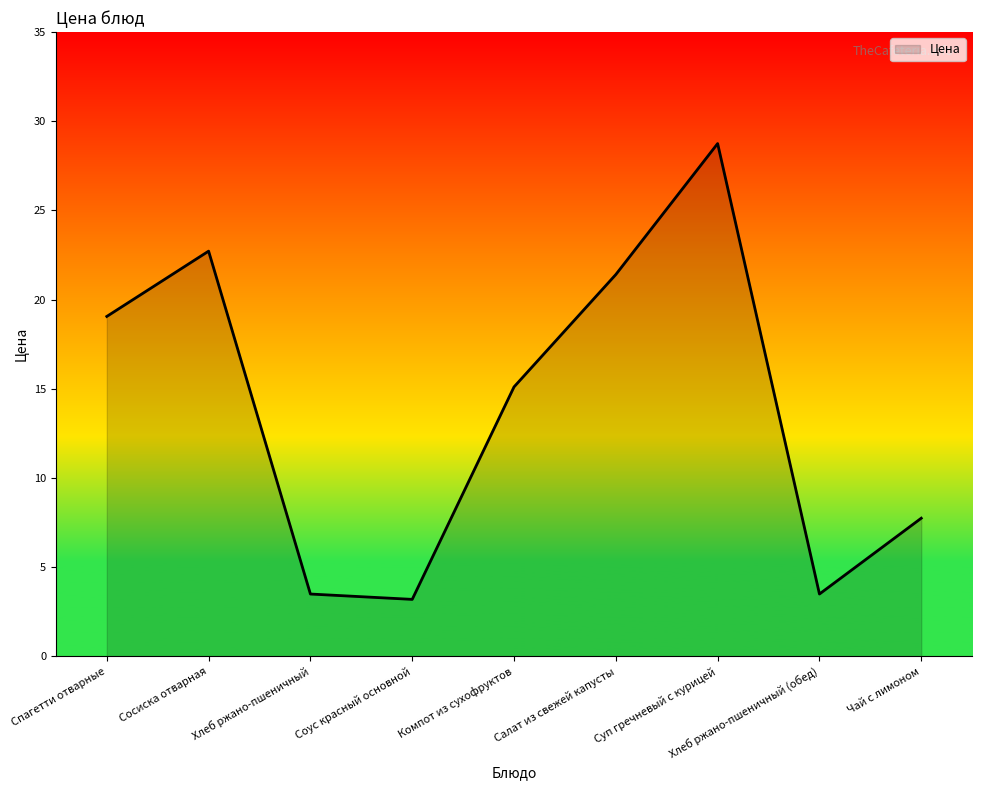

Reading right to left, extract all data points from this chart.

7.8	3.5	28.8	21.4	15.1	3.2	3.5	22.7	19.1